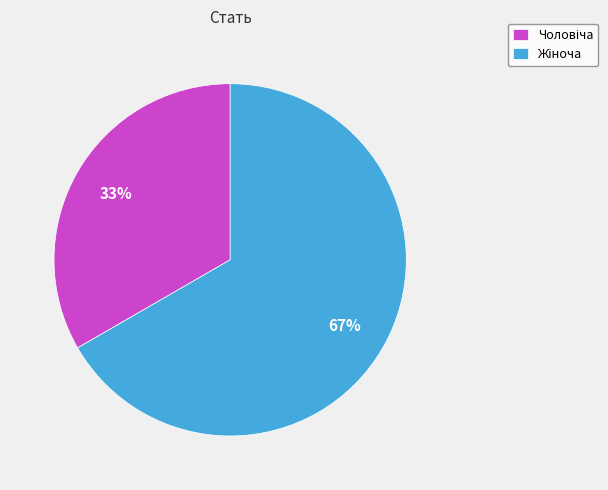

Is there any slice that represents more than half of the pie?

Yes